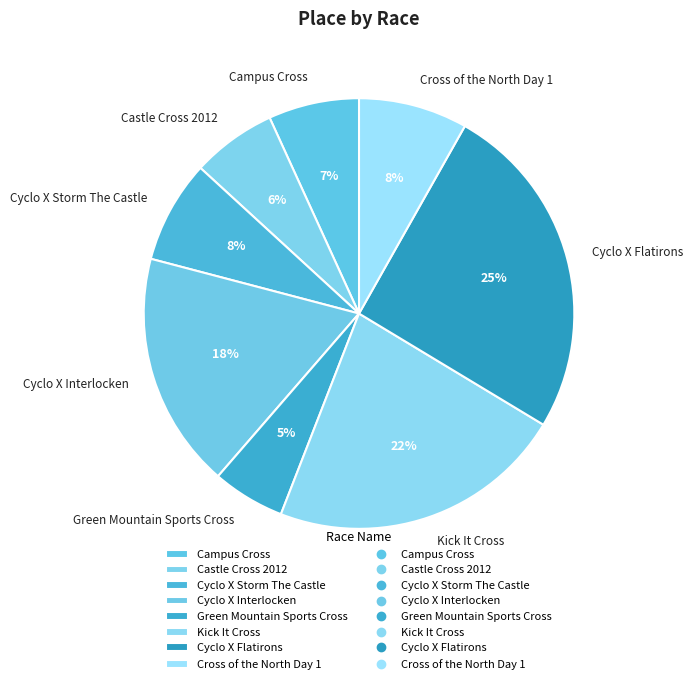

Does Cross of the North Day 1 account for over 50% of the chart?

No